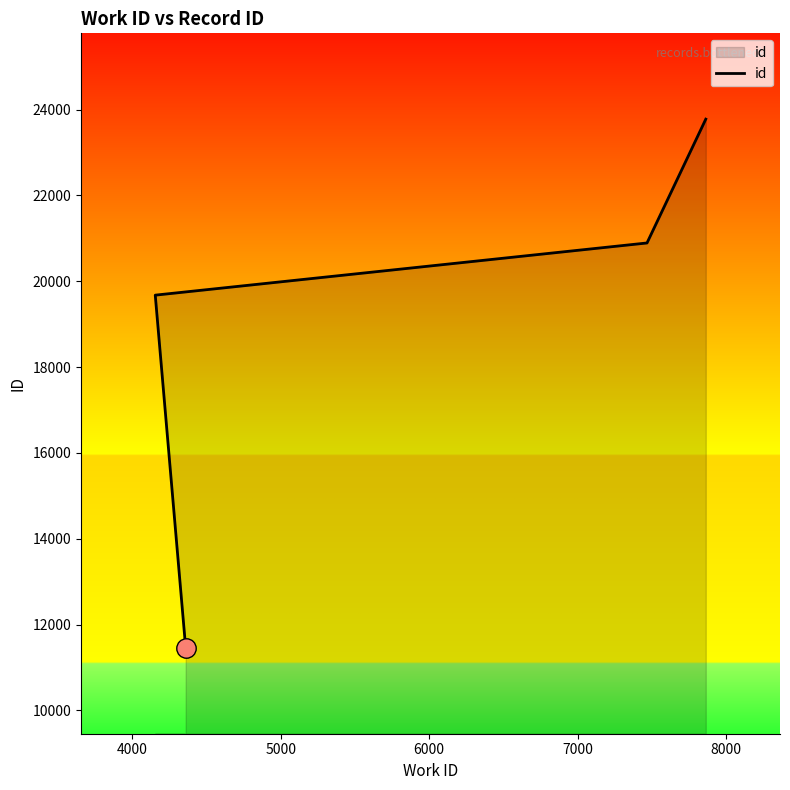

How many lines are shown in the chart?

1